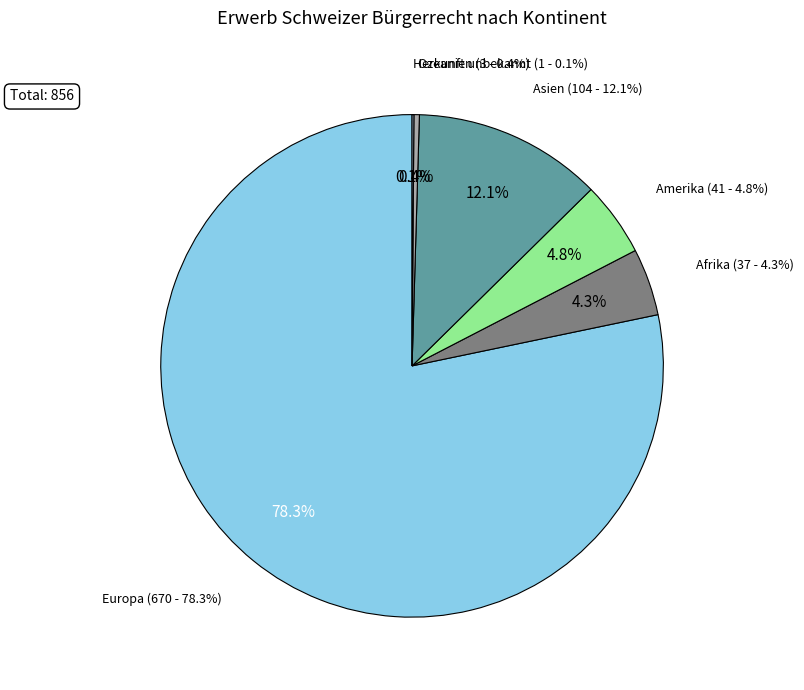

To the nearest percent, what portion does Amerika represent?

5%